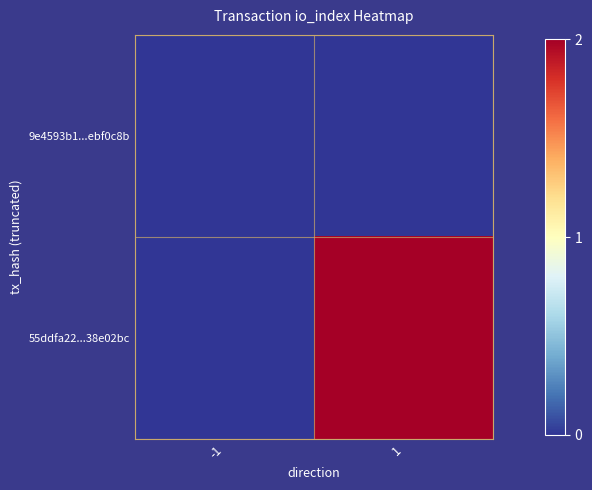

At which category does the chart reach its peak across all series?

1